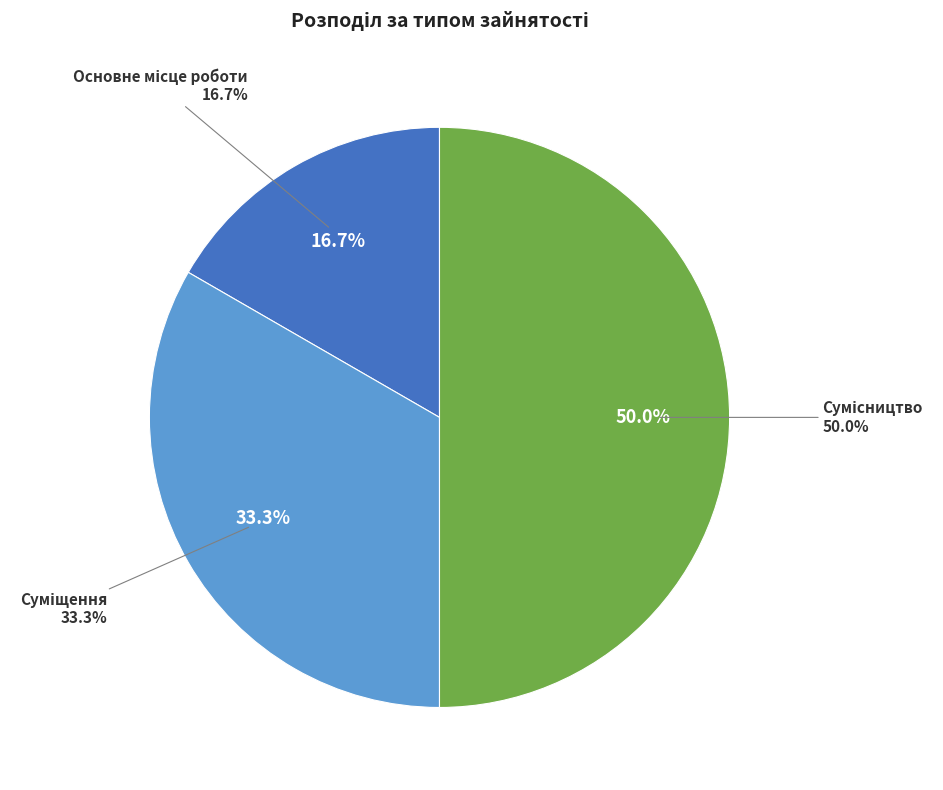

Is Основне місце роботи the majority of the pie?

No